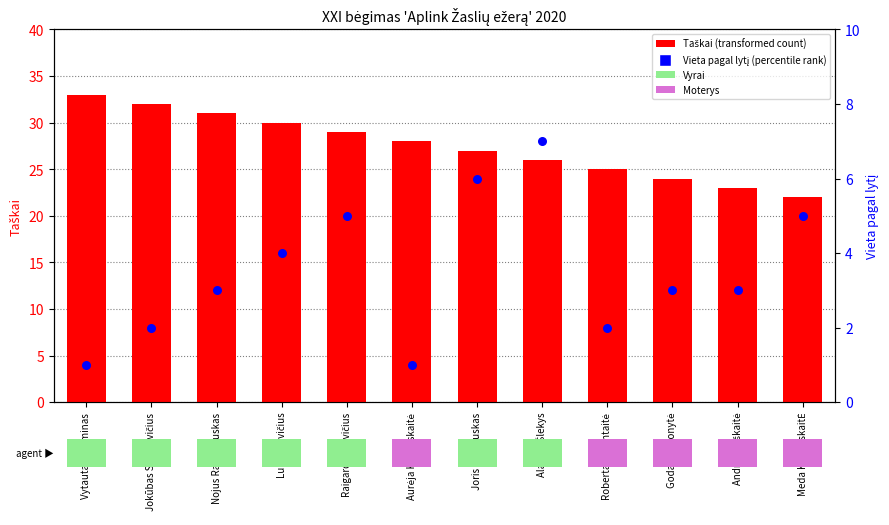

Which series contains the highest Y value?

Taškai (transformed count)